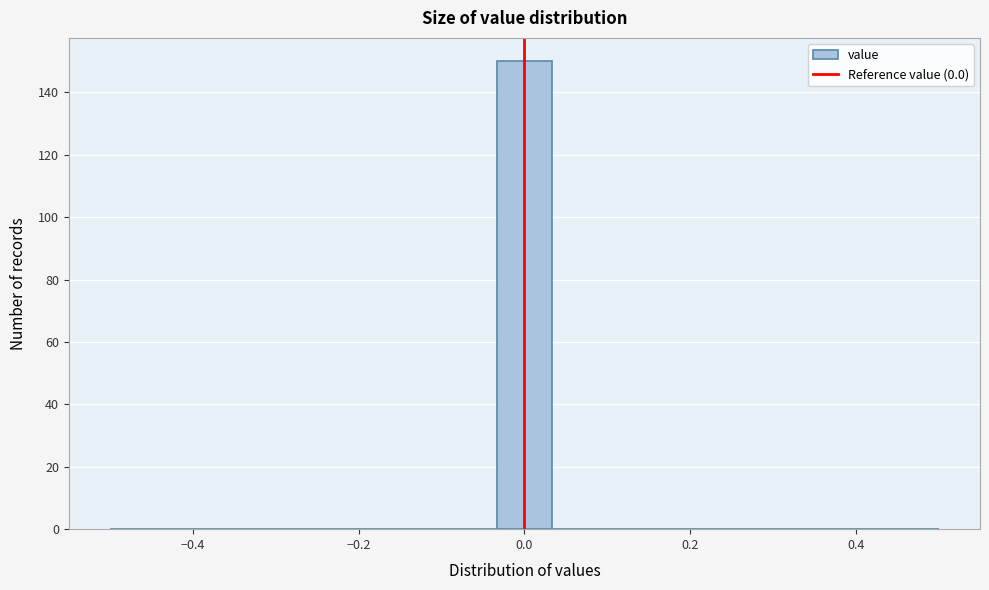

Read against the x-axis, roughly where is the centre of the tallest bar?

0.00